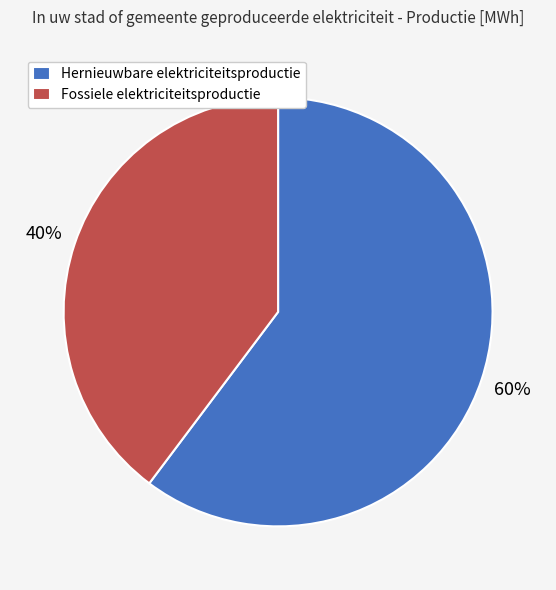

Which has a higher value, Fossiele elektriciteitsproductie or Hernieuwbare elektriciteitsproductie?

Hernieuwbare elektriciteitsproductie